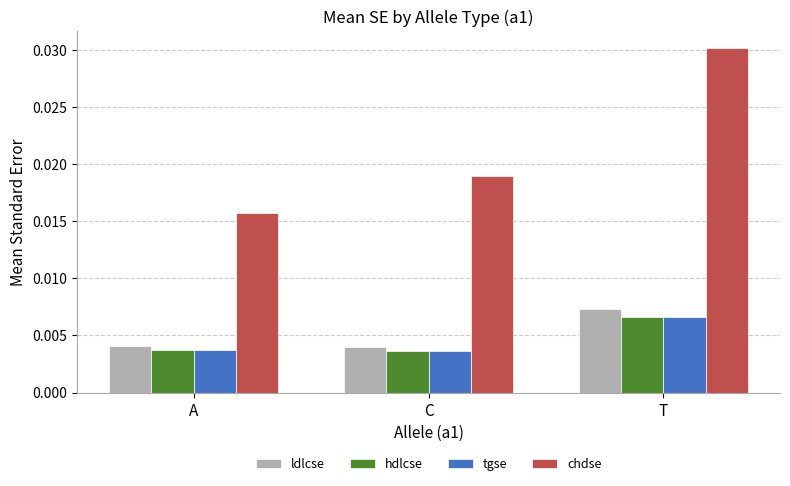

At which category does the chart reach its peak across all series?

T